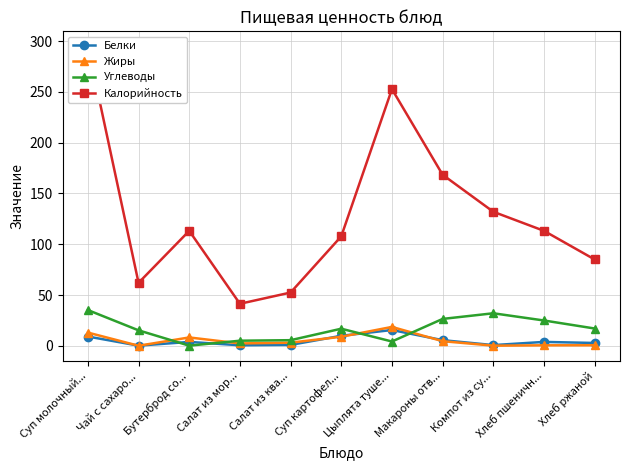

Which category has the lowest value in the Калорийность series?

Салат из мор...